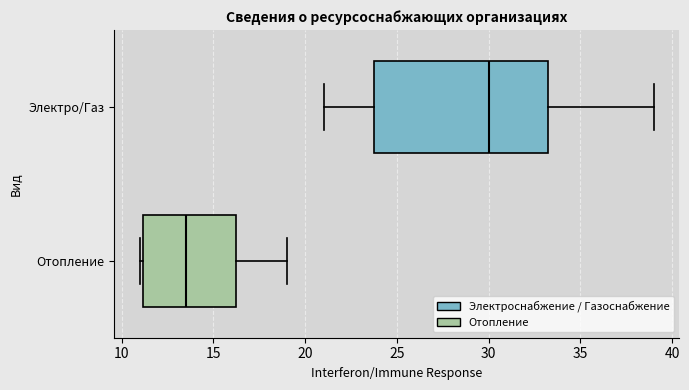

Which box has the furthest to the left median line?

Отопление